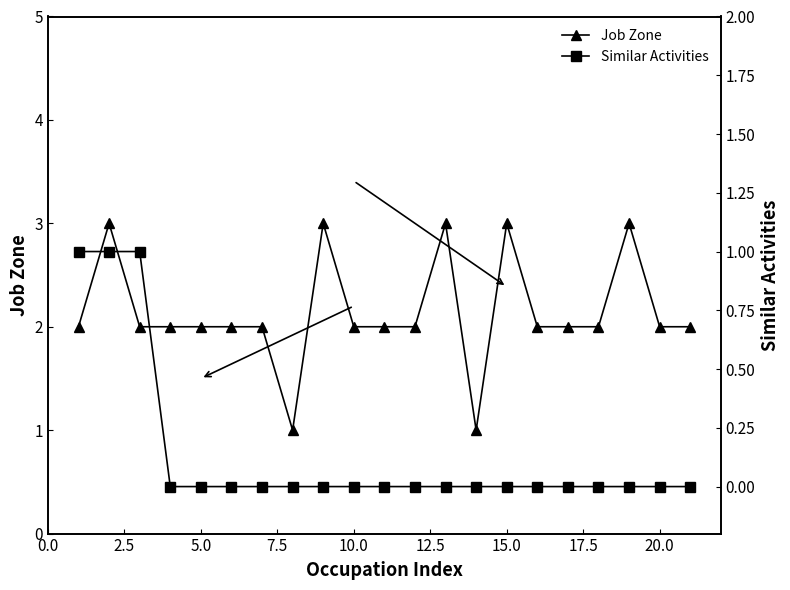

What is the difference between the maximum and minimum values in the Similar Activities series?

1